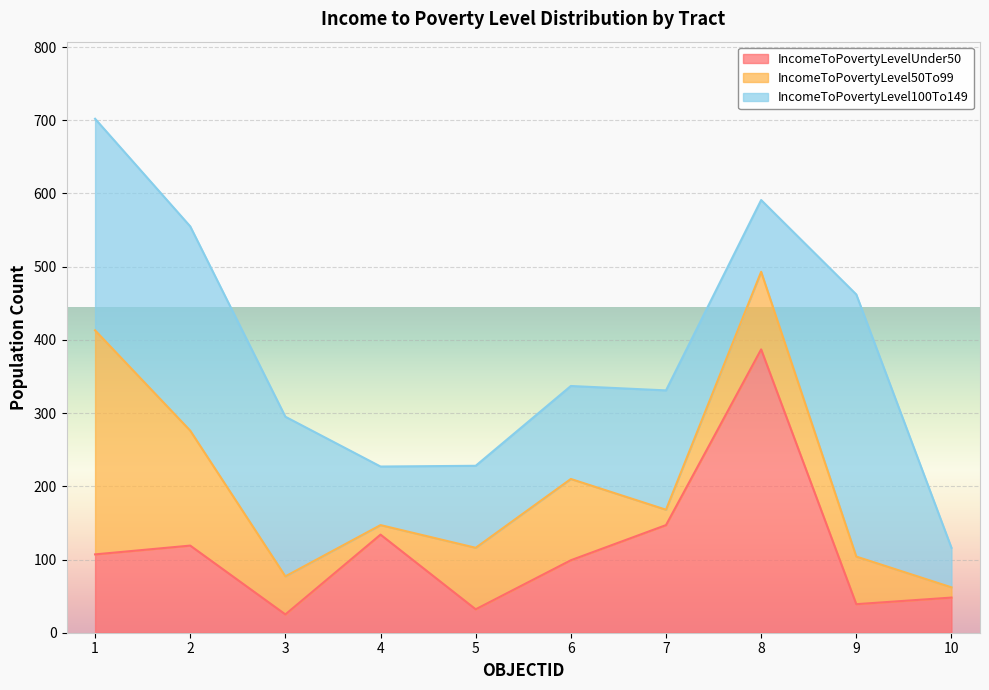

Reading right to left, what are all the values shown in this chart?

IncomeToPovertyLevelUnder50: 48	39	387	147	99	32	134	25	119	107
IncomeToPovertyLevel50To99: 14	65	106	21	111	84	13	52	157	306
IncomeToPovertyLevel100To149: 54	358	98	163	127	112	80	218	279	289